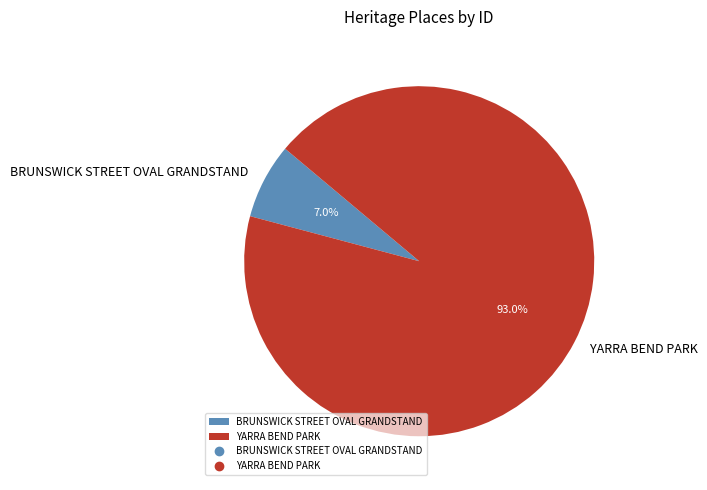

Which category has the smallest portion of the pie?

BRUNSWICK STREET OVAL GRANDSTAND